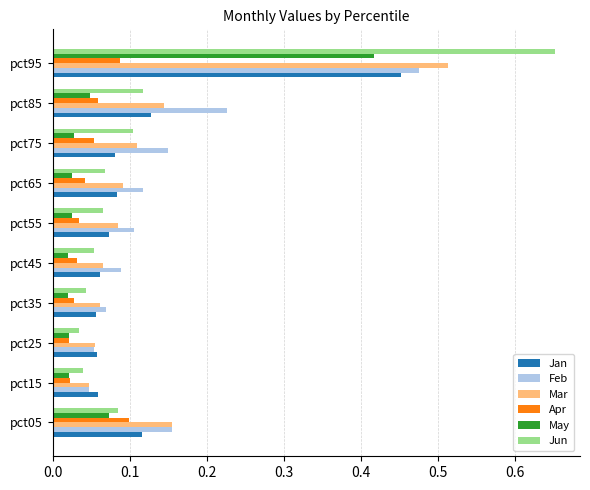

Is it true that Feb equals 0.0 at pct35?

False